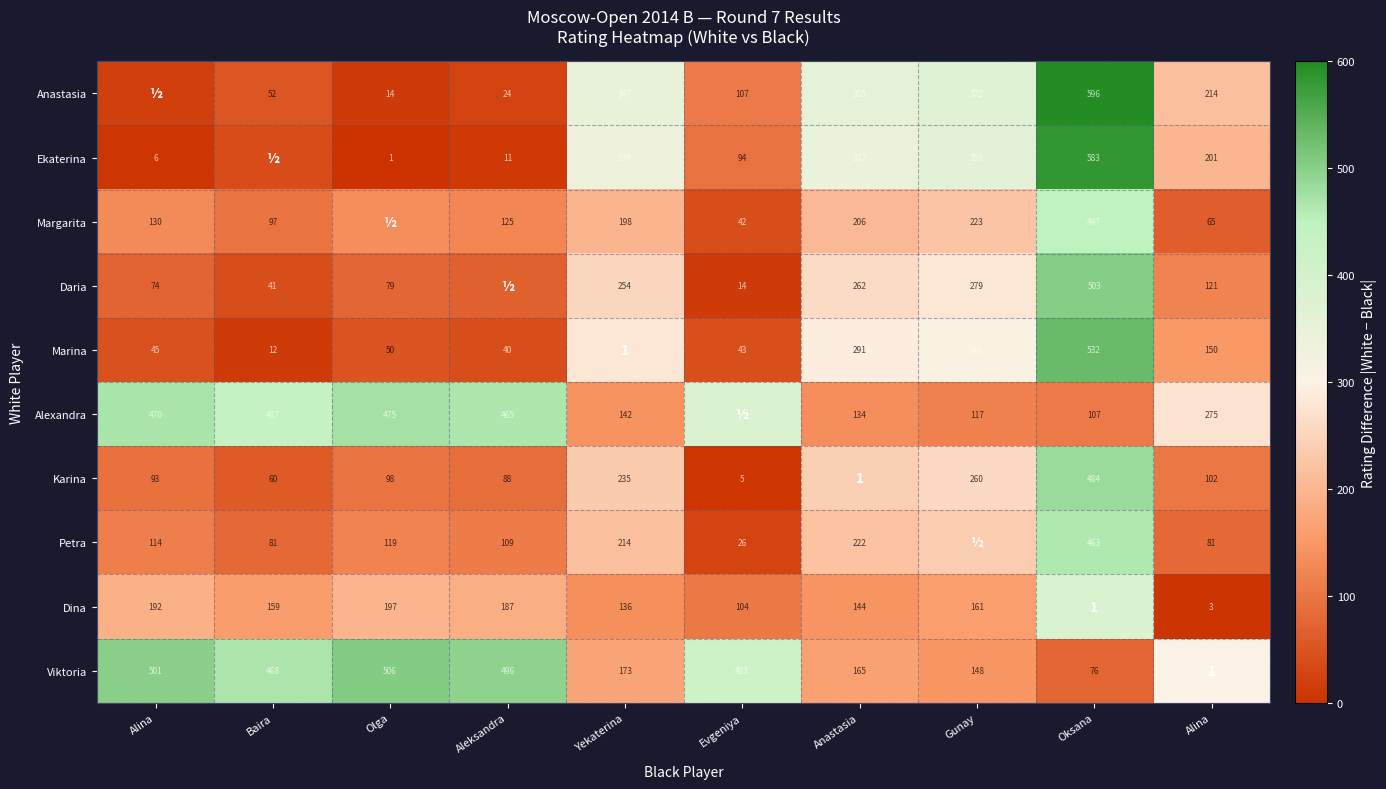

At which label does Margarita reach its minimum?

Evgeniya